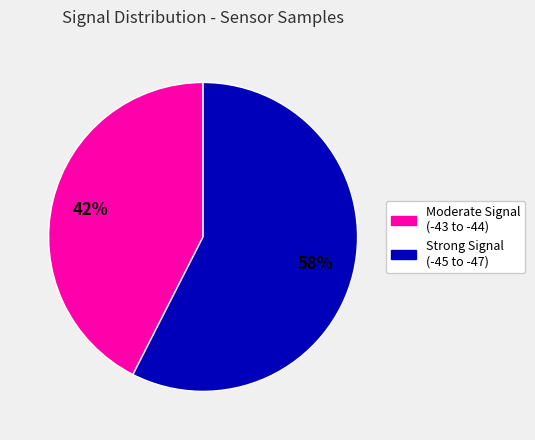

Does any single category account for the majority?

Yes